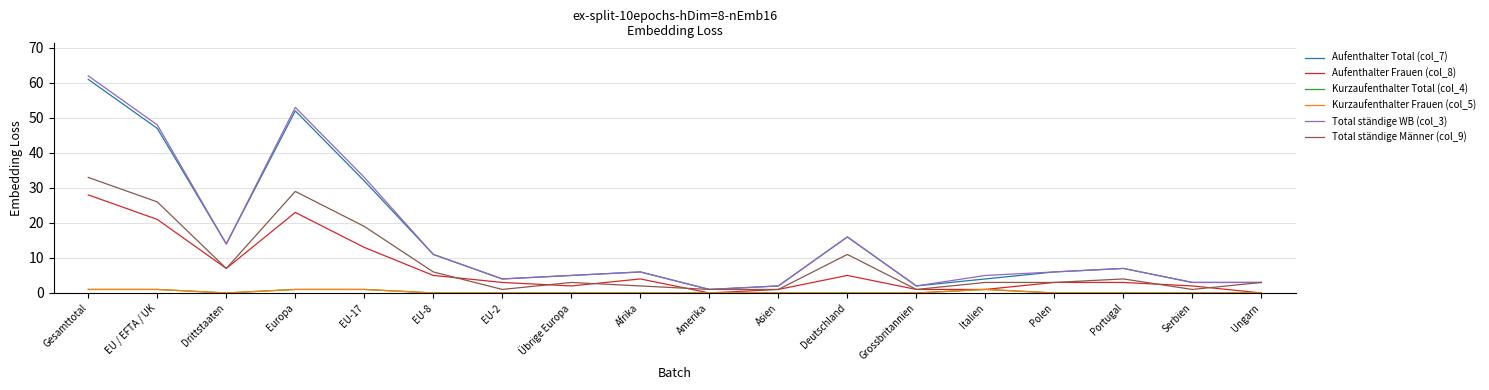

Is this an area chart (filled region under the line)?

No